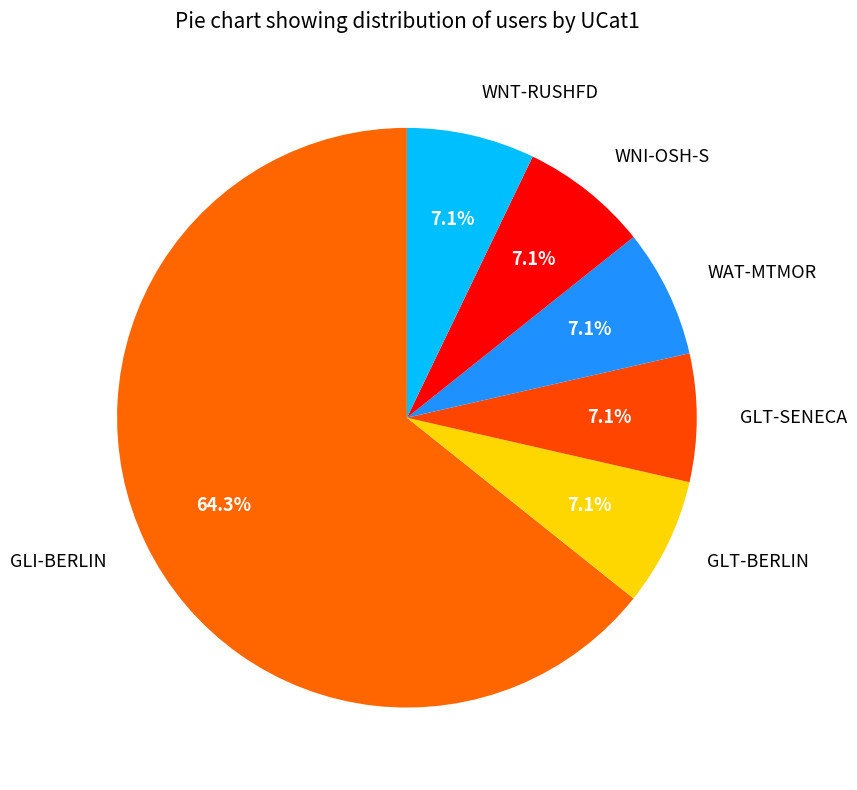

Which category has the biggest portion of the pie?

GLI-BERLIN